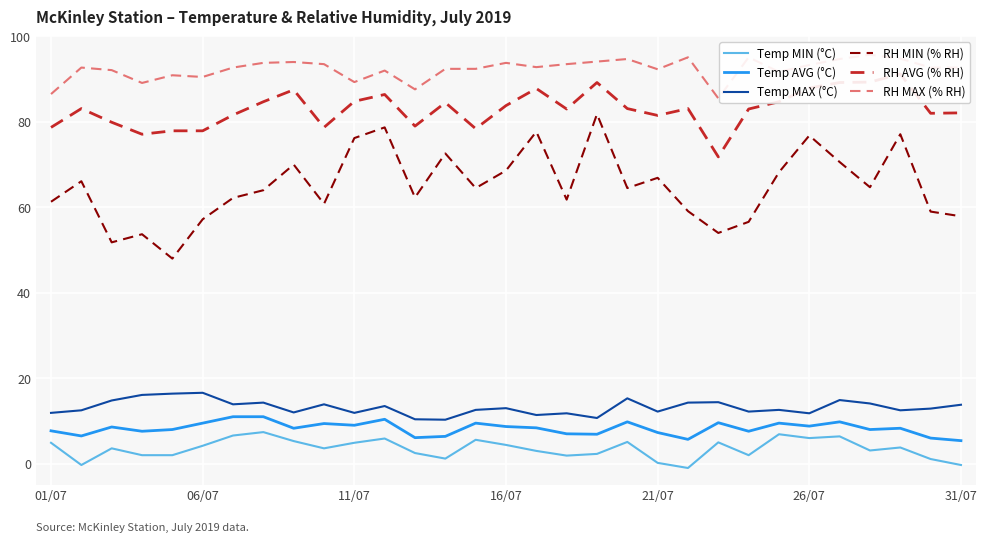

Is this an area chart (filled region under the line)?

No